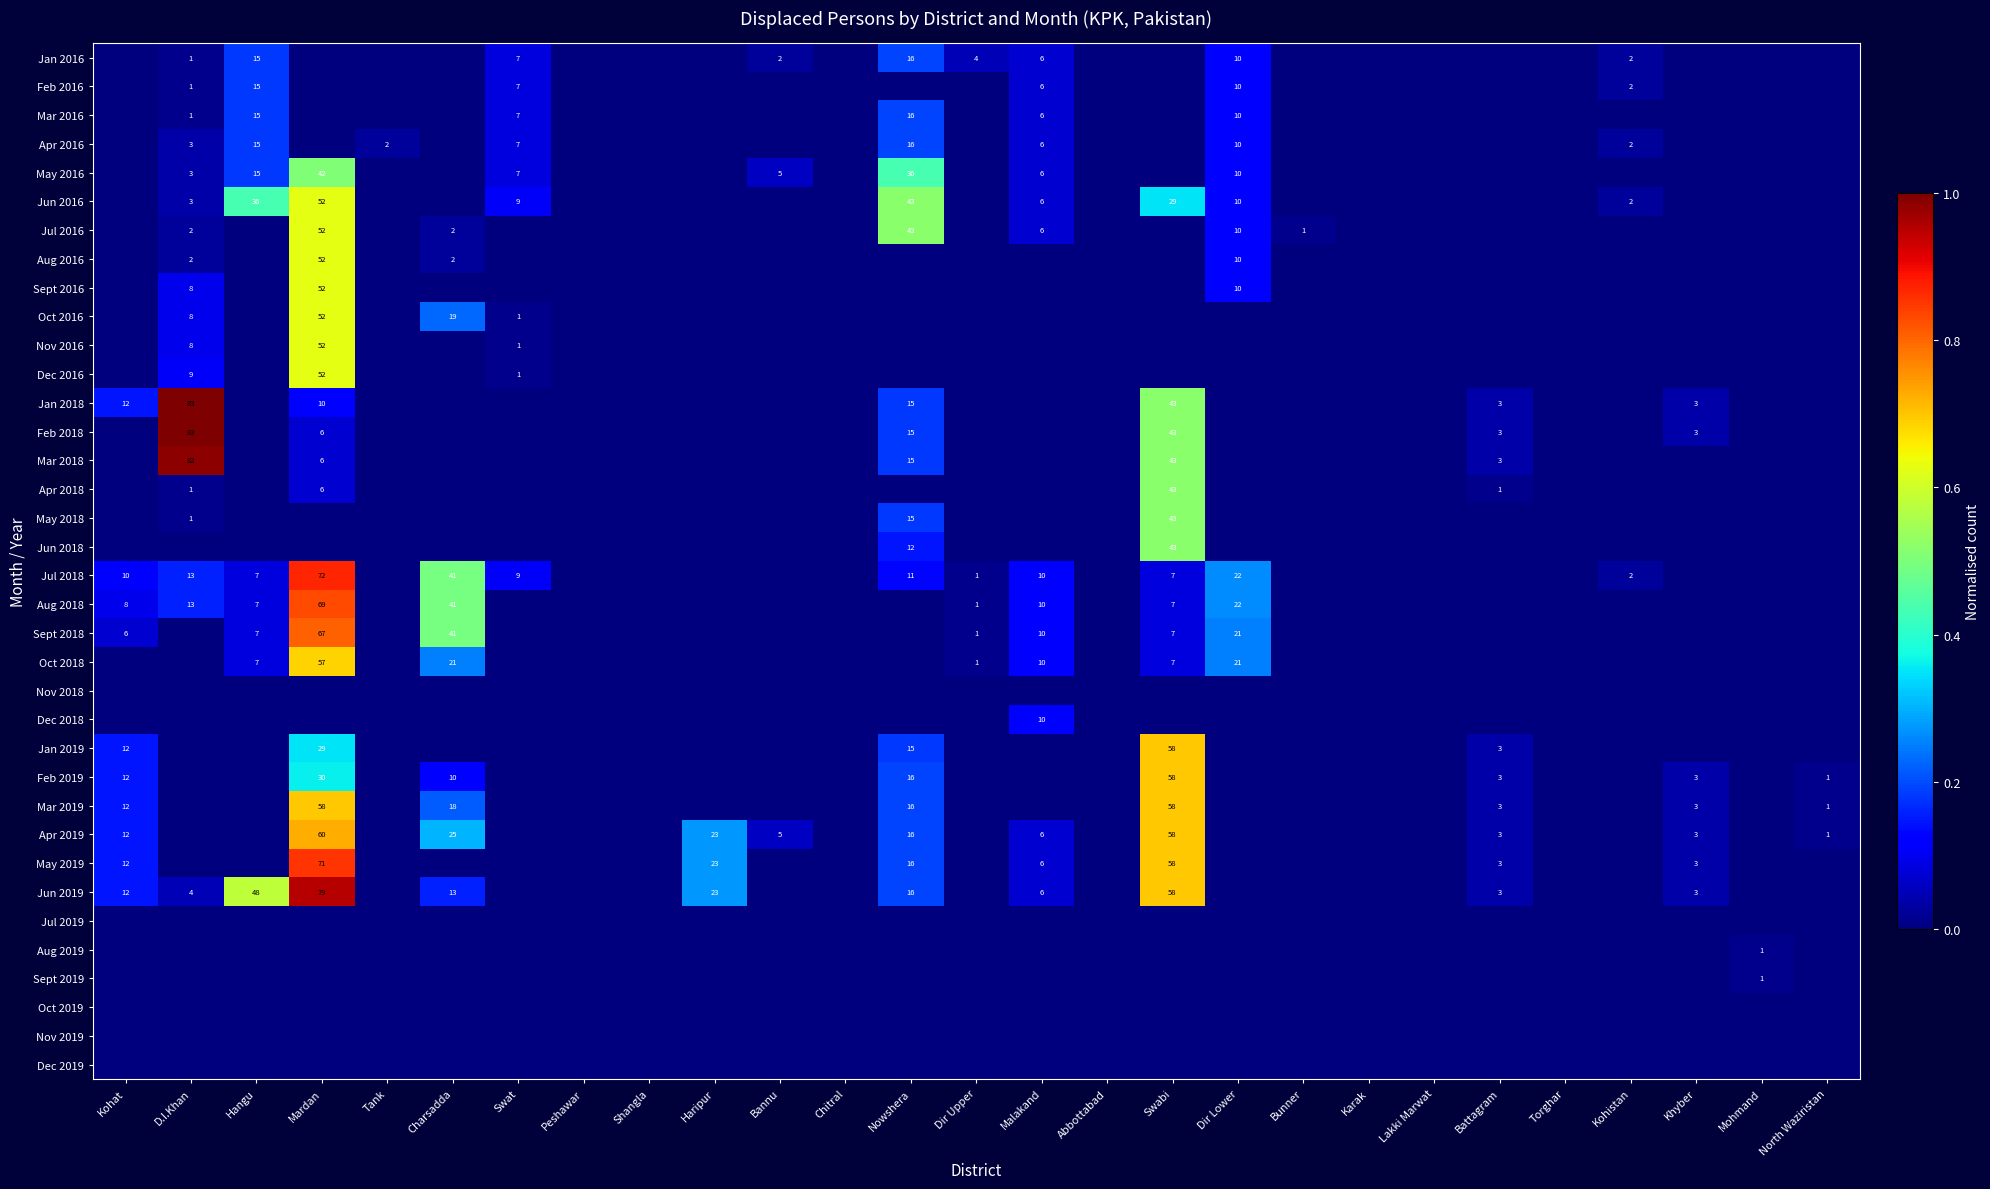

The value of Nov 2016 at D.I.Khan is 3. True or false?

False